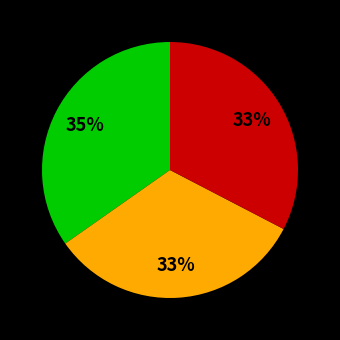

Count the number of slices in the pie.

3